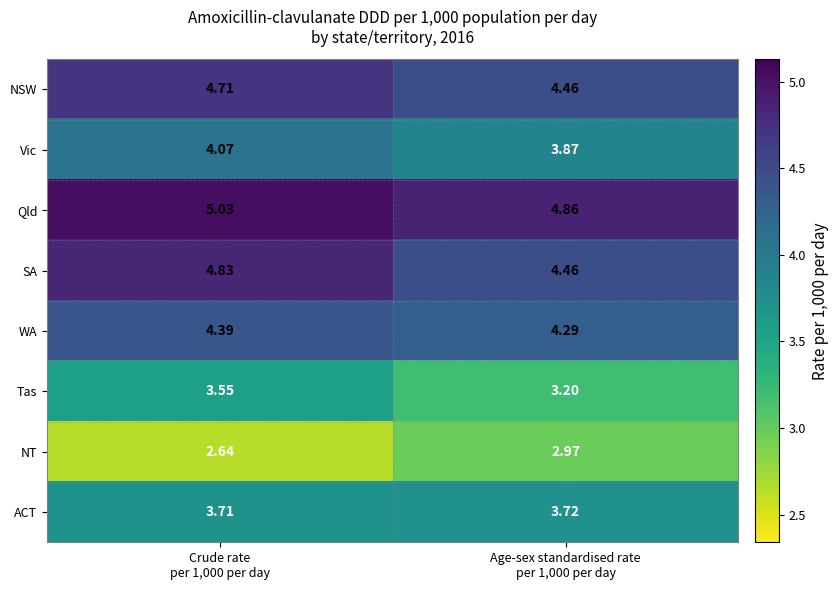

Rank the series by their maximum value, from highest to lowest.

Qld, SA, NSW, WA, Vic, ACT, Tas, NT